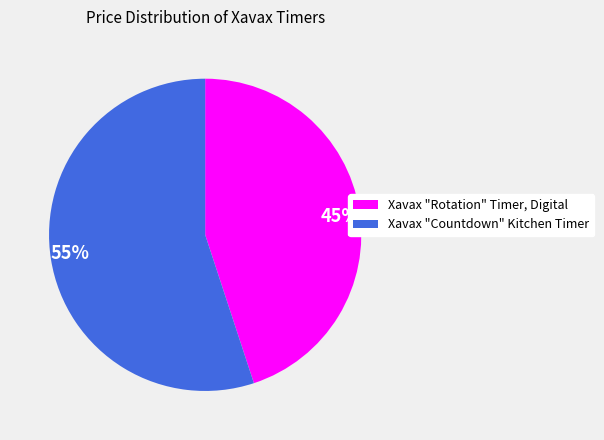

Does Xavax "Countdown" Kitchen Timer account for over 50% of the chart?

Yes